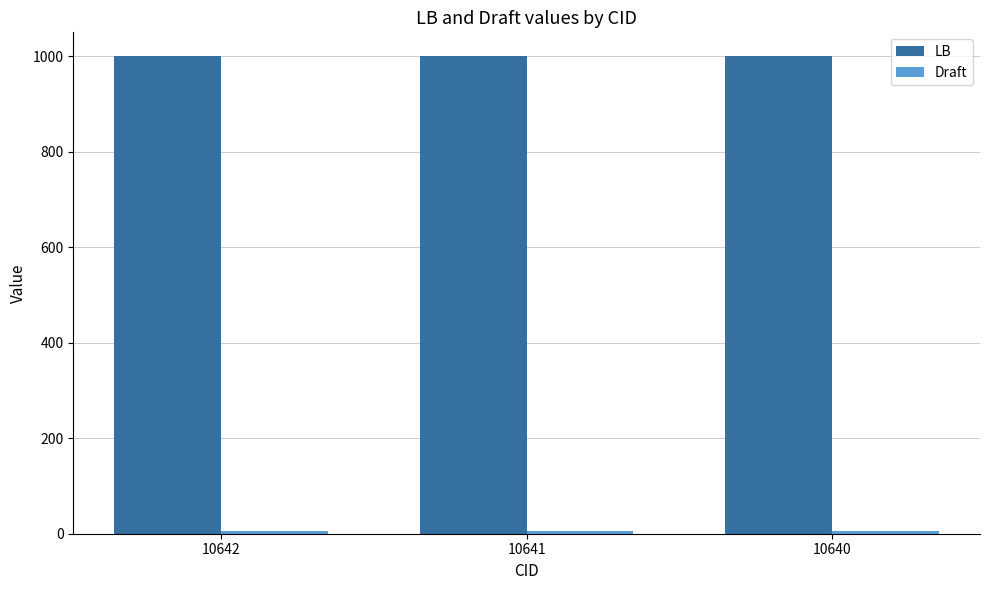

What is the sum of all LB values?

3000